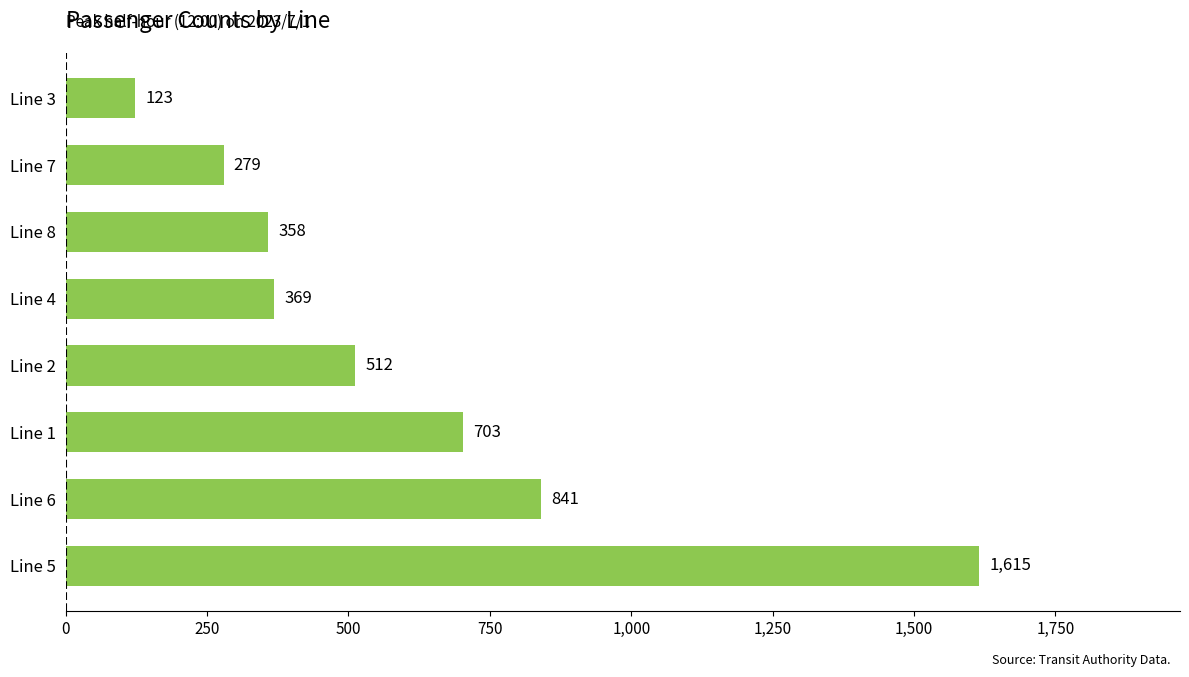

List the labels in order of value, smallest first.

Line 3, Line 7, Line 8, Line 4, Line 2, Line 1, Line 6, Line 5